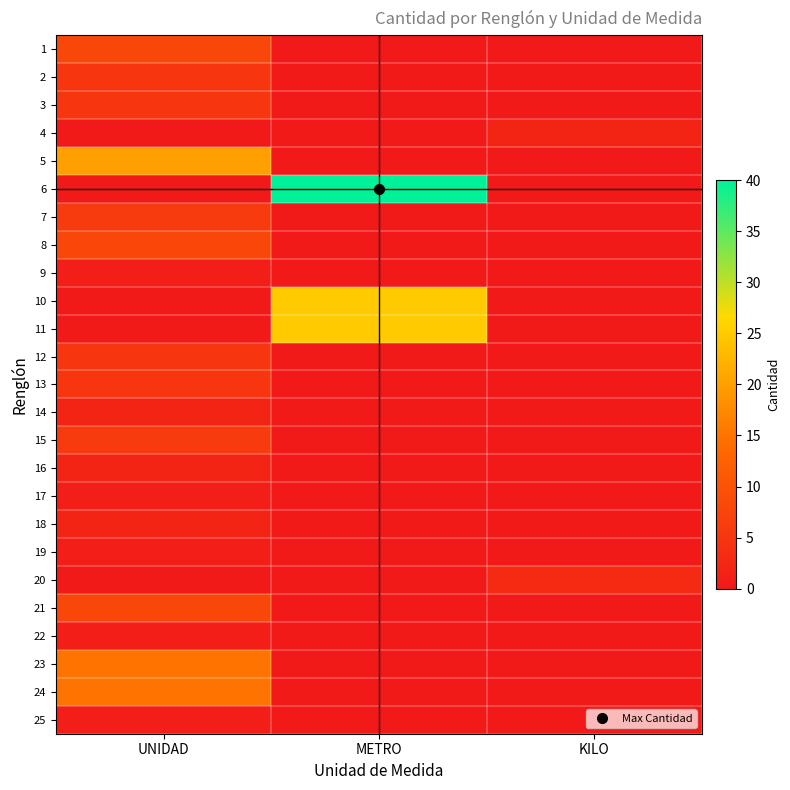

What is the difference between the highest and lowest values at KILO?

3